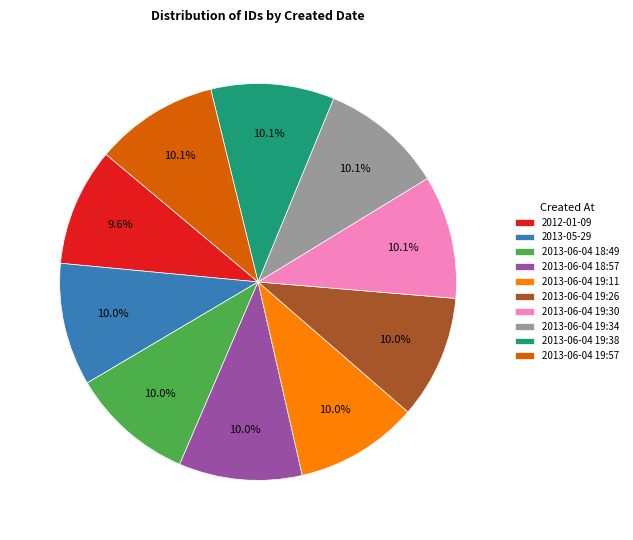

The 2013-06-04 19:30 slice represents 1% of the pie. True or false?

False